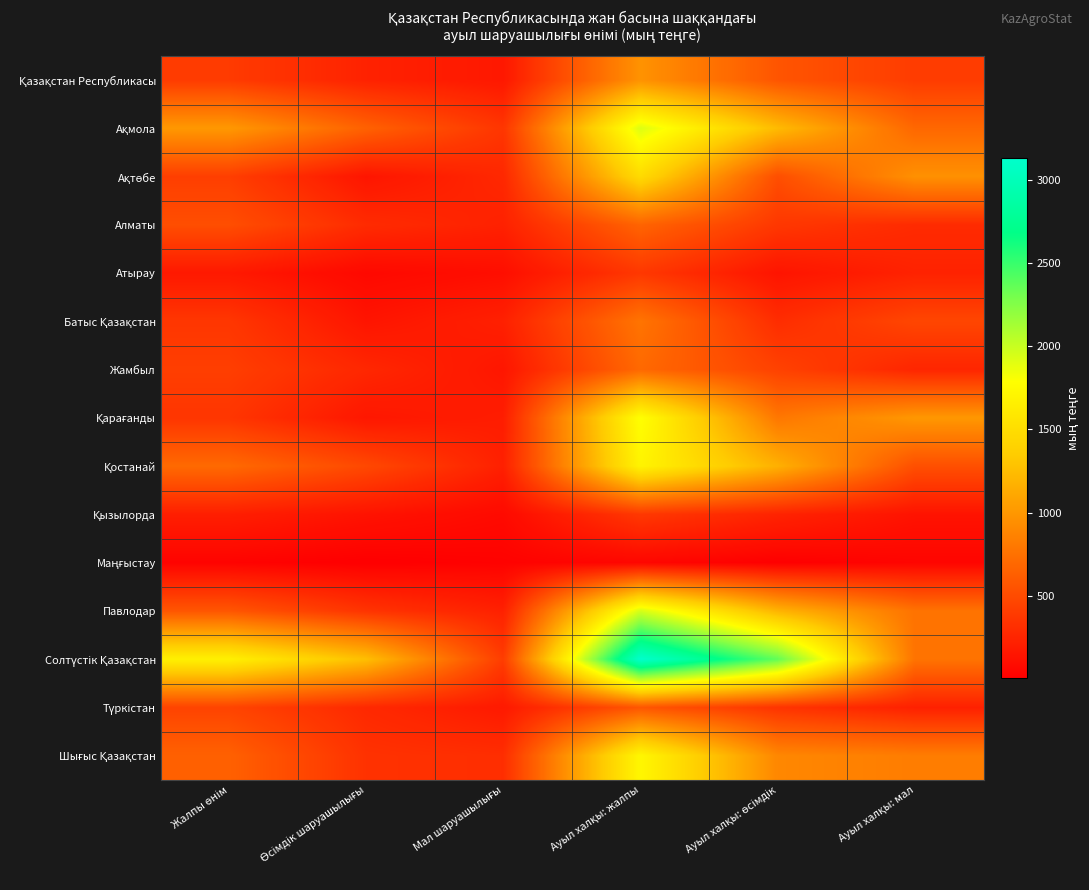

Which has a higher value, Жалпы өнім or Мал шаруашылығы?

Жалпы өнім